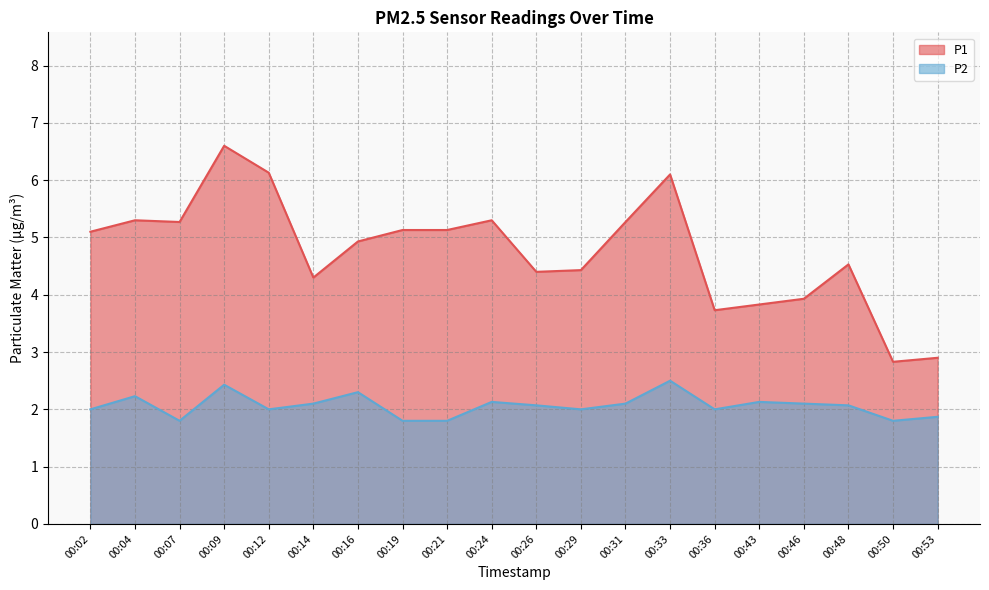

Reading right to left, transcribe all the data shown in this chart.

P1: 00:53=2.9	00:50=2.8	00:48=4.5	00:46=3.9	00:43=3.8	00:36=3.7	00:33=6.1	00:31=5.3	00:29=4.4	00:26=4.4	00:24=5.3	00:21=5.1	00:19=5.1	00:16=4.9	00:14=4.3	00:12=6.1	00:09=6.6	00:07=5.3	00:04=5.3	00:02=5.1
P2: 00:53=1.9	00:50=1.8	00:48=2.1	00:46=2.1	00:43=2.1	00:36=2.0	00:33=2.5	00:31=2.1	00:29=2.0	00:26=2.1	00:24=2.1	00:21=1.8	00:19=1.8	00:16=2.3	00:14=2.1	00:12=2.0	00:09=2.4	00:07=1.8	00:04=2.2	00:02=2.0